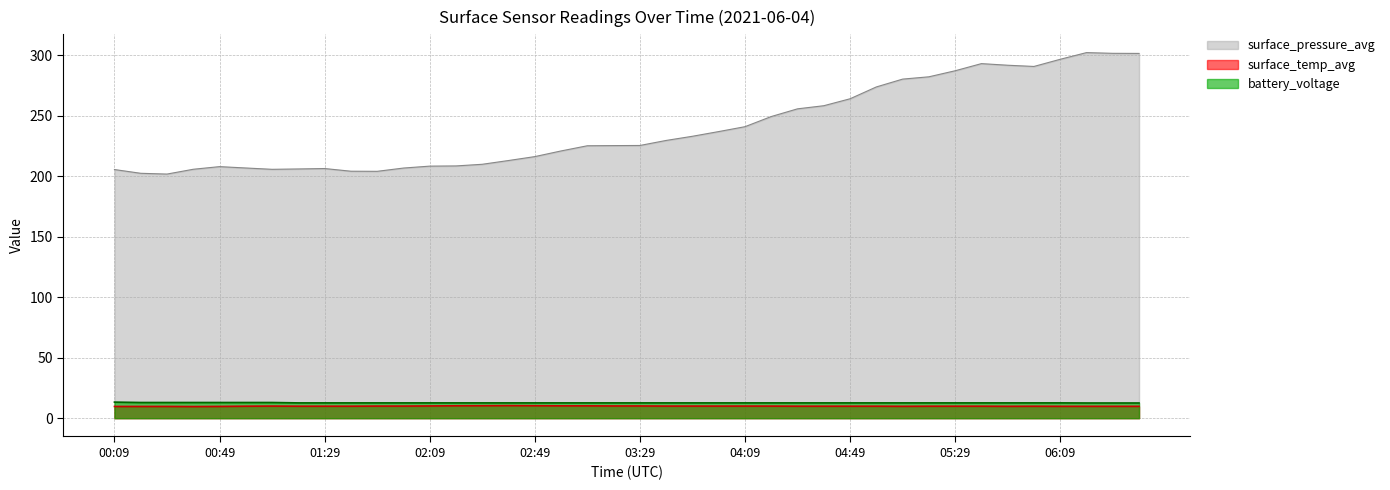

What are all the series names shown in the legend?

surface_pressure_avg, surface_temp_avg, battery_voltage